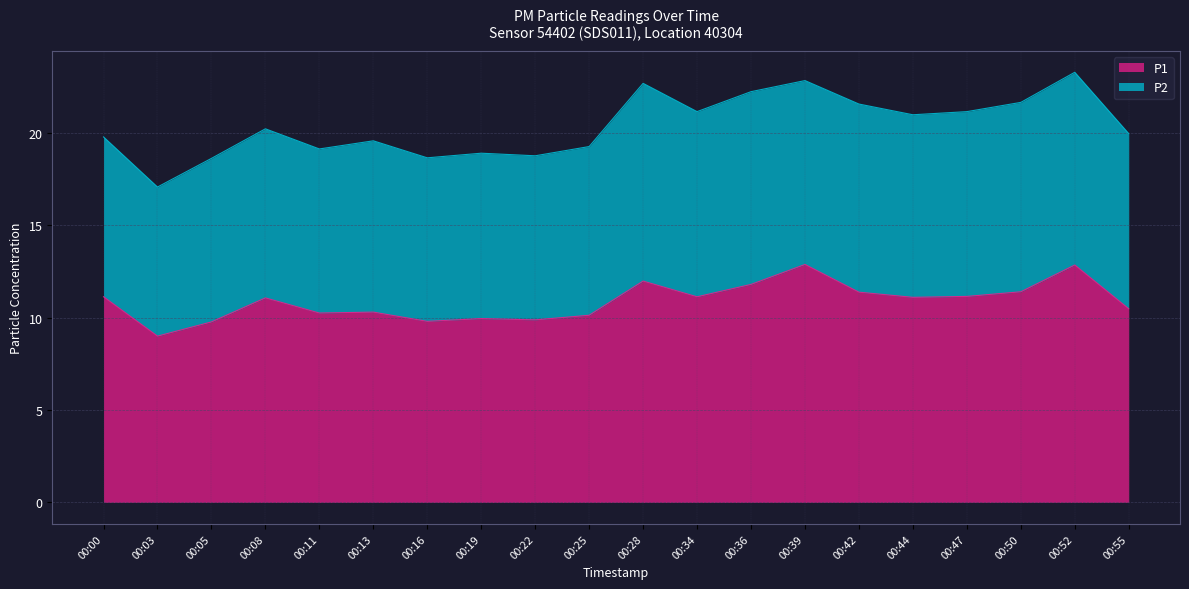

True or false: there are more than 0 points higher than both neighbors.

True